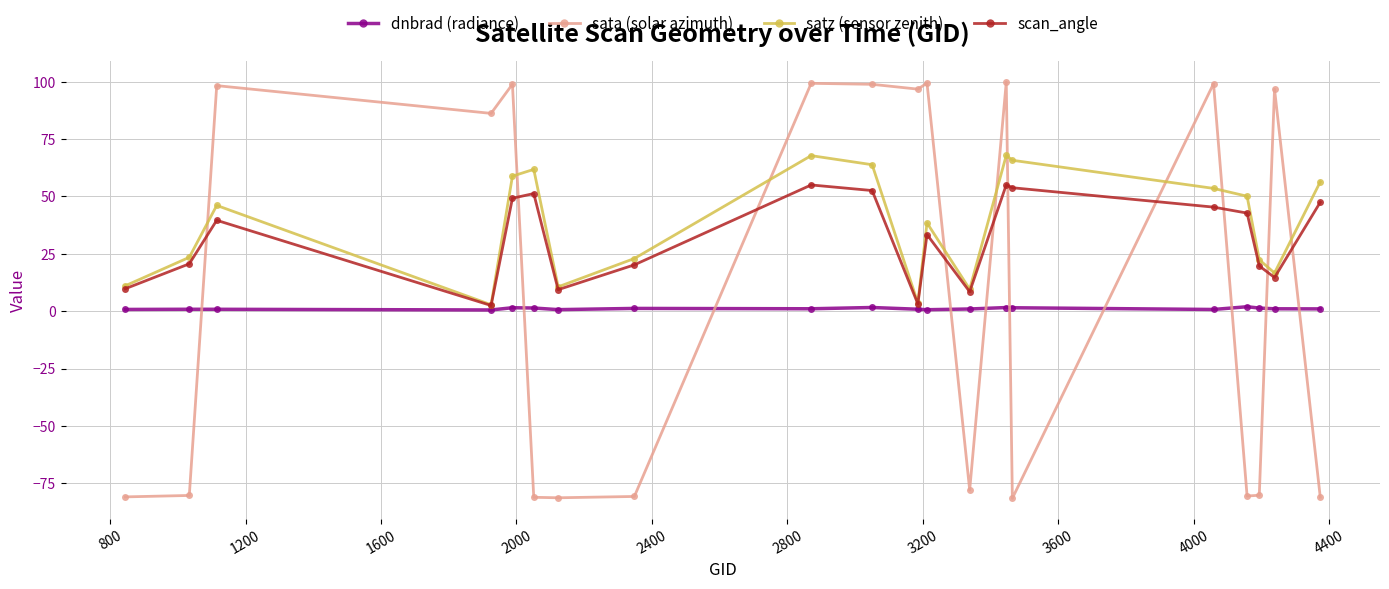

What is the highest value of the scan_angle series?

55.0